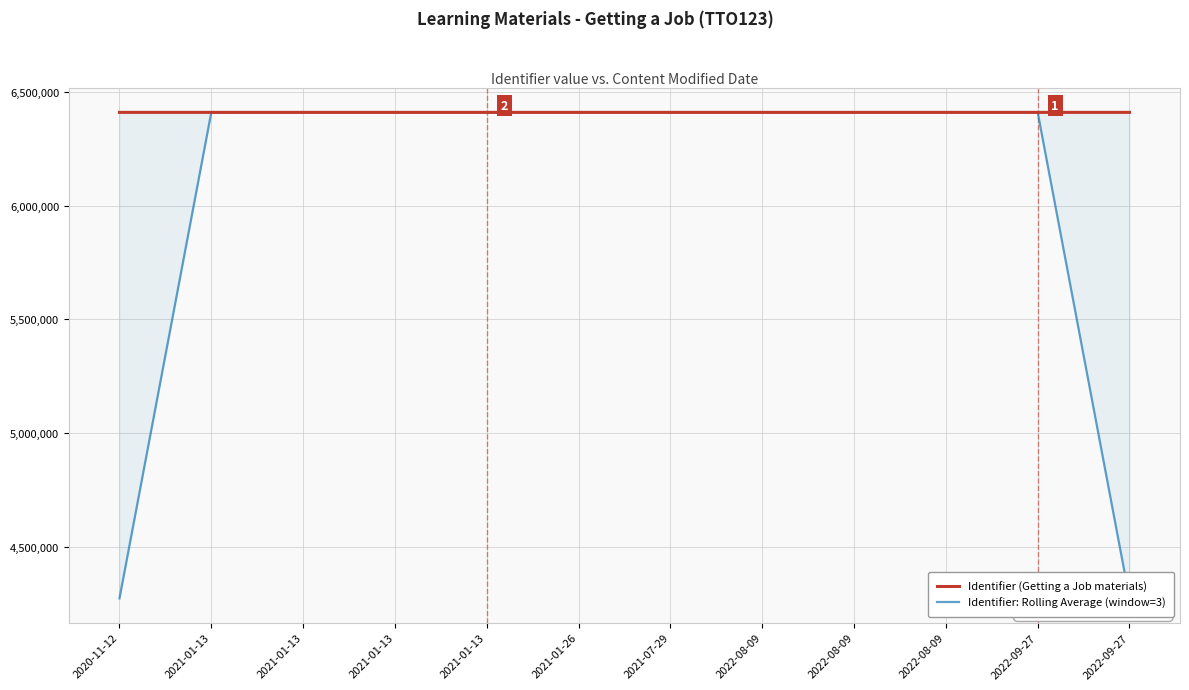

At which category is the sum across all series the highest?

2021-01-13